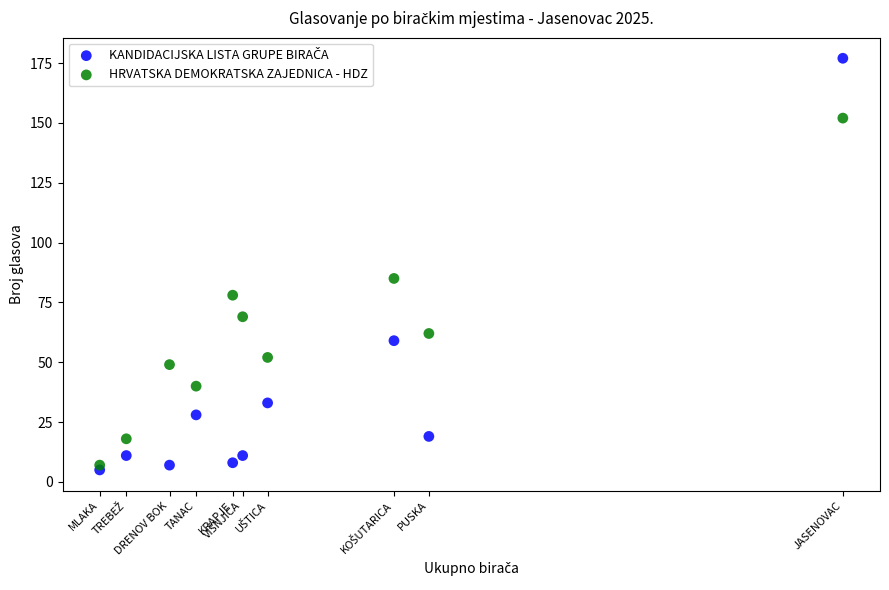

What is the X range (max minus min) for the scatter plot?

447